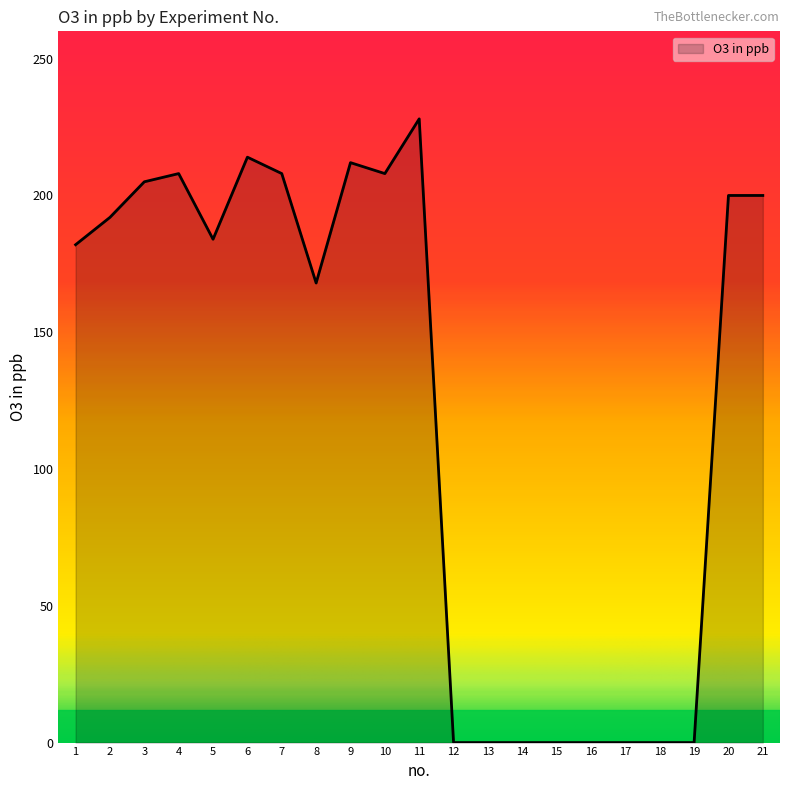

What is the maximum value shown in the chart?

228